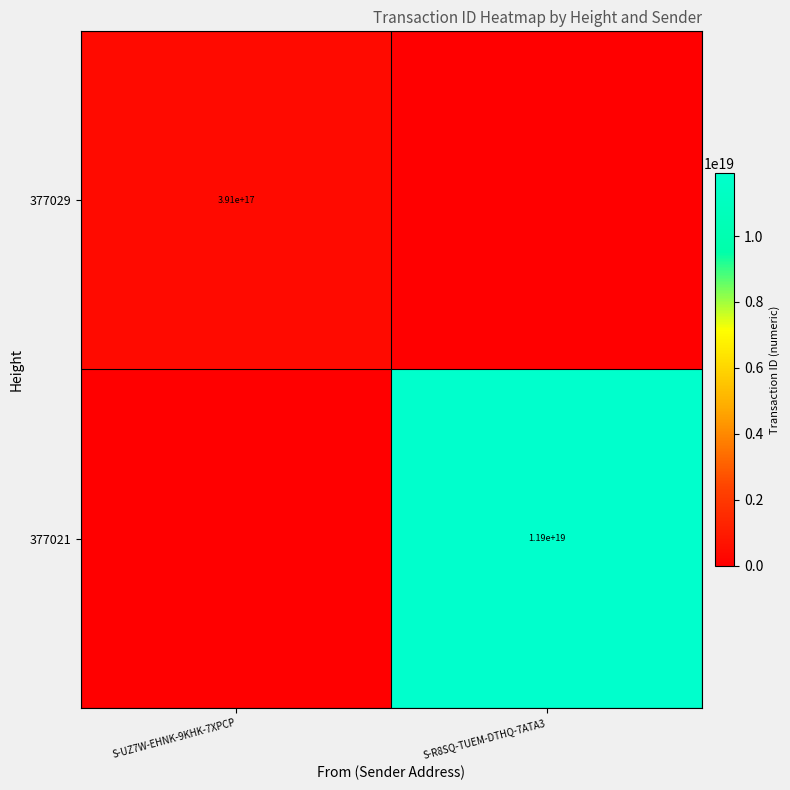

Is it true that 377021 equals 11900000000000000000 at S-R8SQ-TUEM-DTHQ-7ATA3?

True